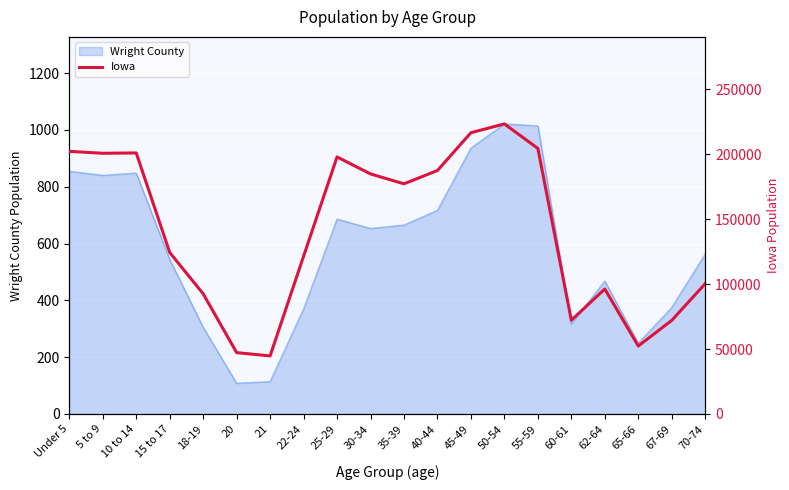

True or false: Wright County has a value of 375 at 67-69.

True